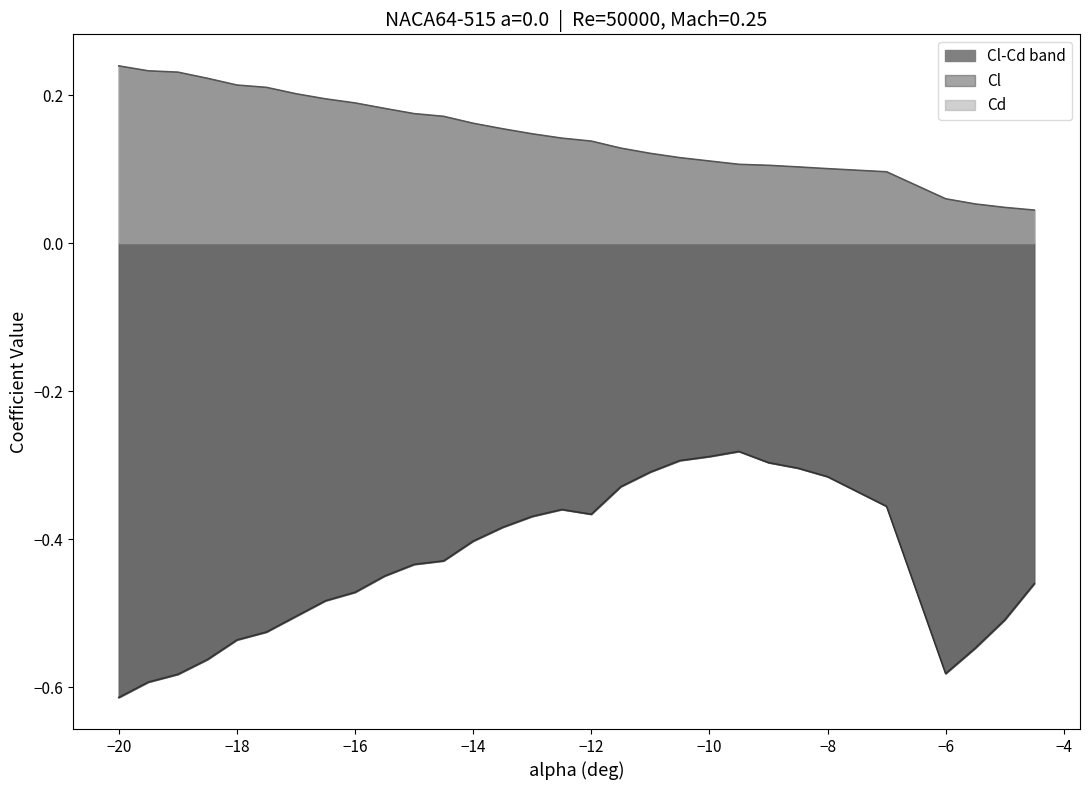

Is it true that Cd equals 0.2 at -19?

True